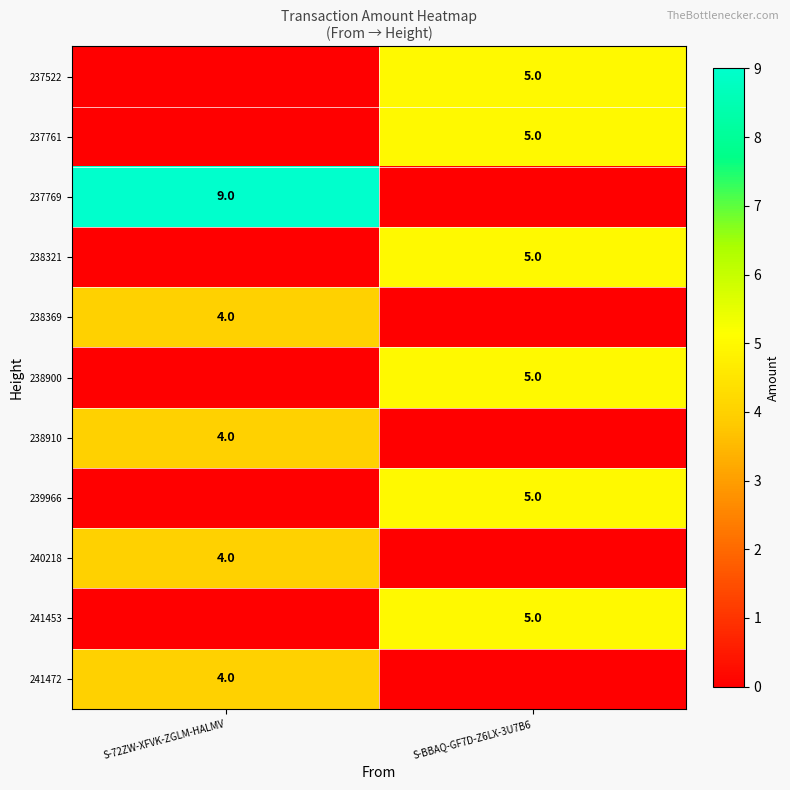

The 237522 series shows 3 at S-BBAQ-GF7D-Z6LX-3U7B6. True or false?

False